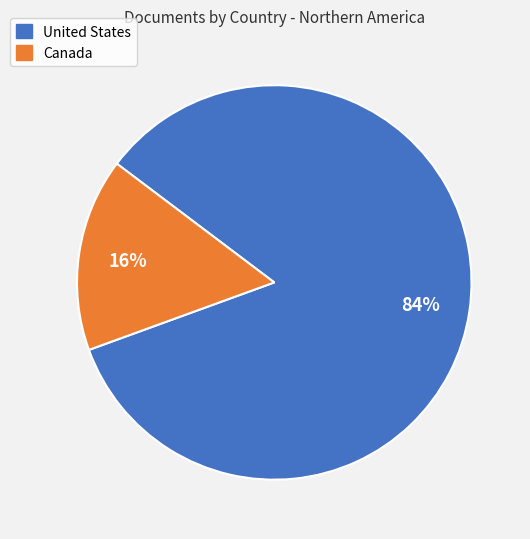

Is it true that Canada is 23% of the pie?

False